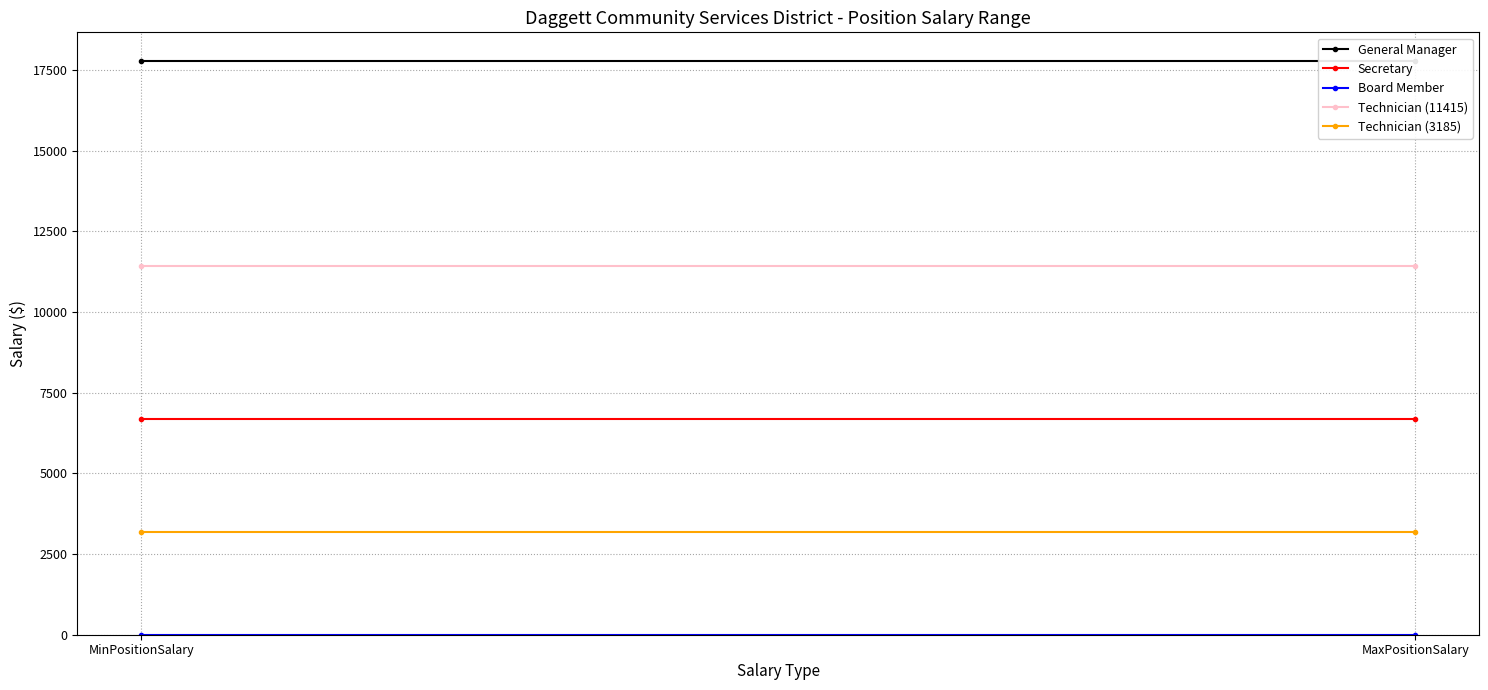

Which series has the widest spread of values?

General Manager